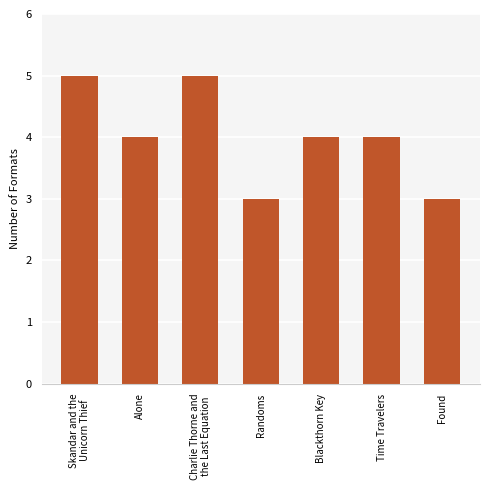

How many categories are shown in the chart?

7